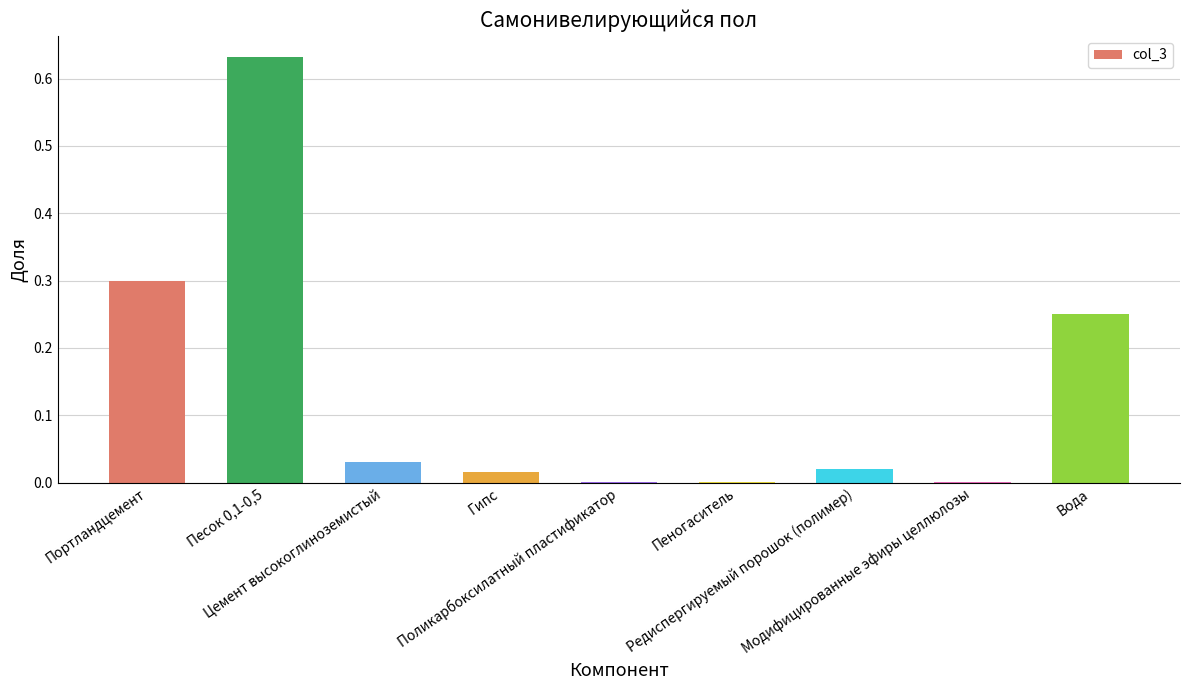

The value at Портландцемент is 0.1. True or false?

False